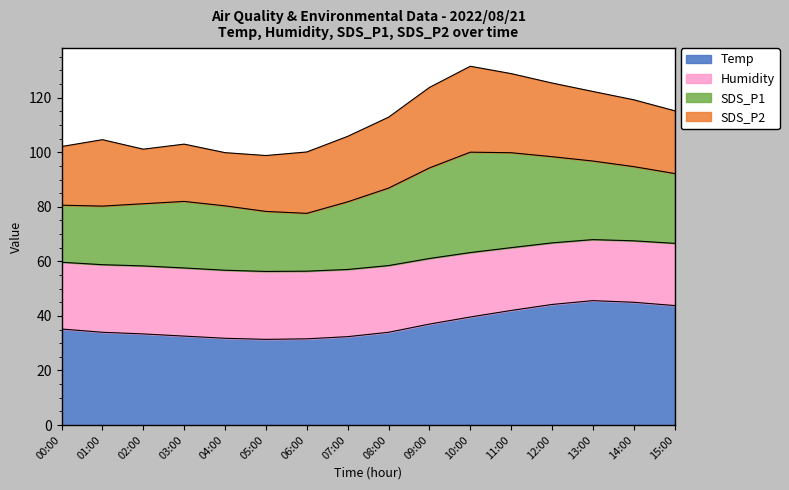

Rank the categories by Humidity value from lowest to highest.

05:00, 06:00, 04:00, 07:00, 03:00, 02:00, 08:00, 01:00, 00:00, 09:00, 10:00, 11:00, 15:00, 12:00, 14:00, 13:00